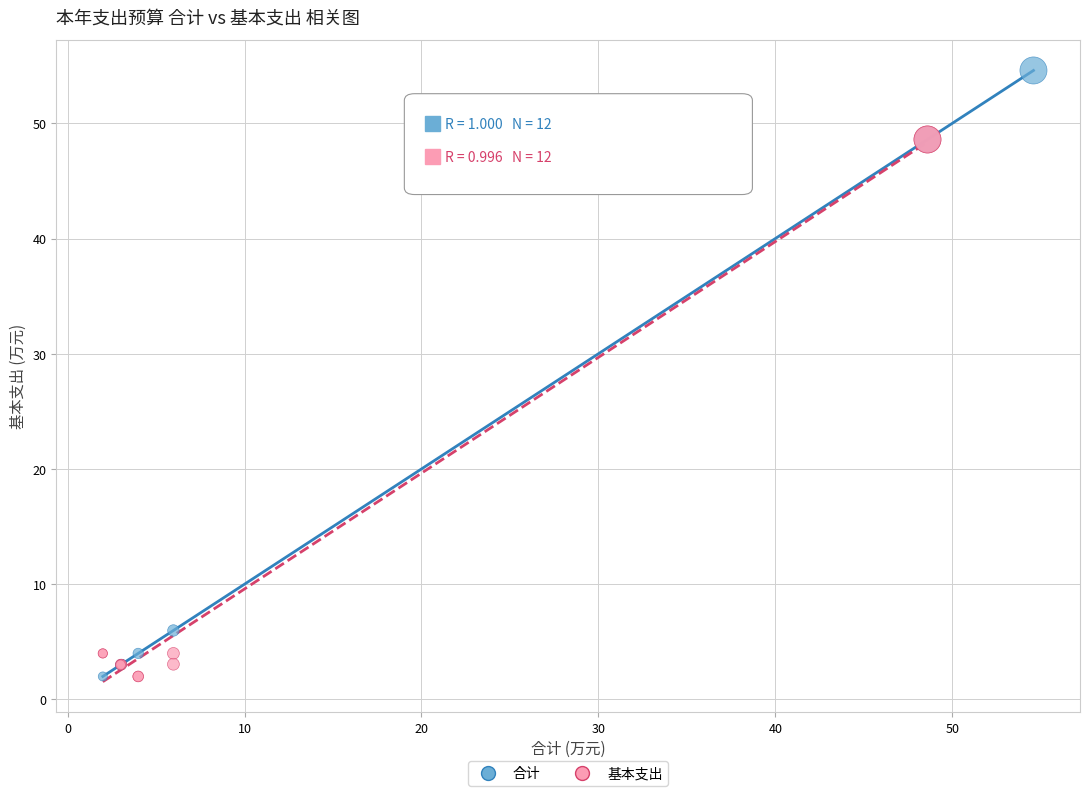

Which series contains the highest Y value?

合计